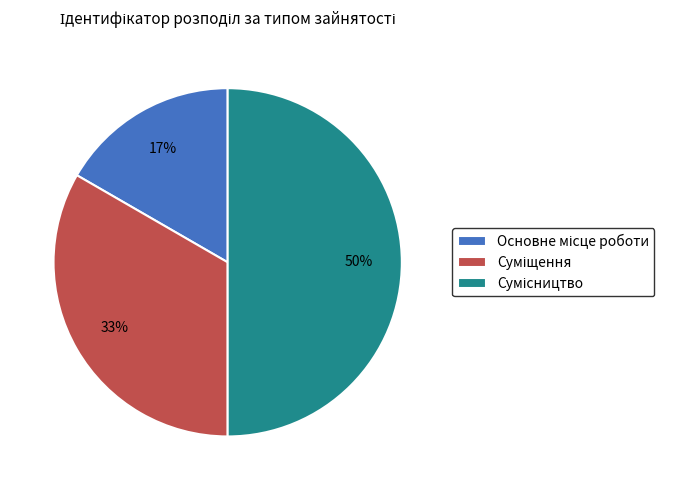

To the nearest percent, what is the average slice percentage?

33%